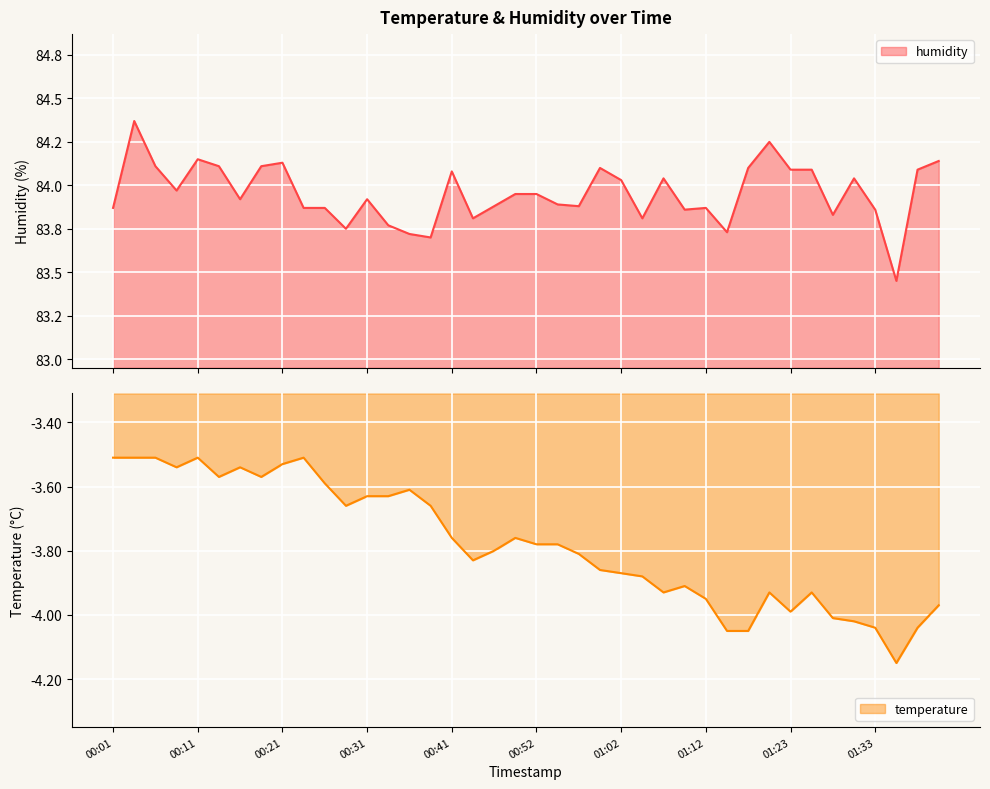

Where is temperature nearest to the value -3?

00:01